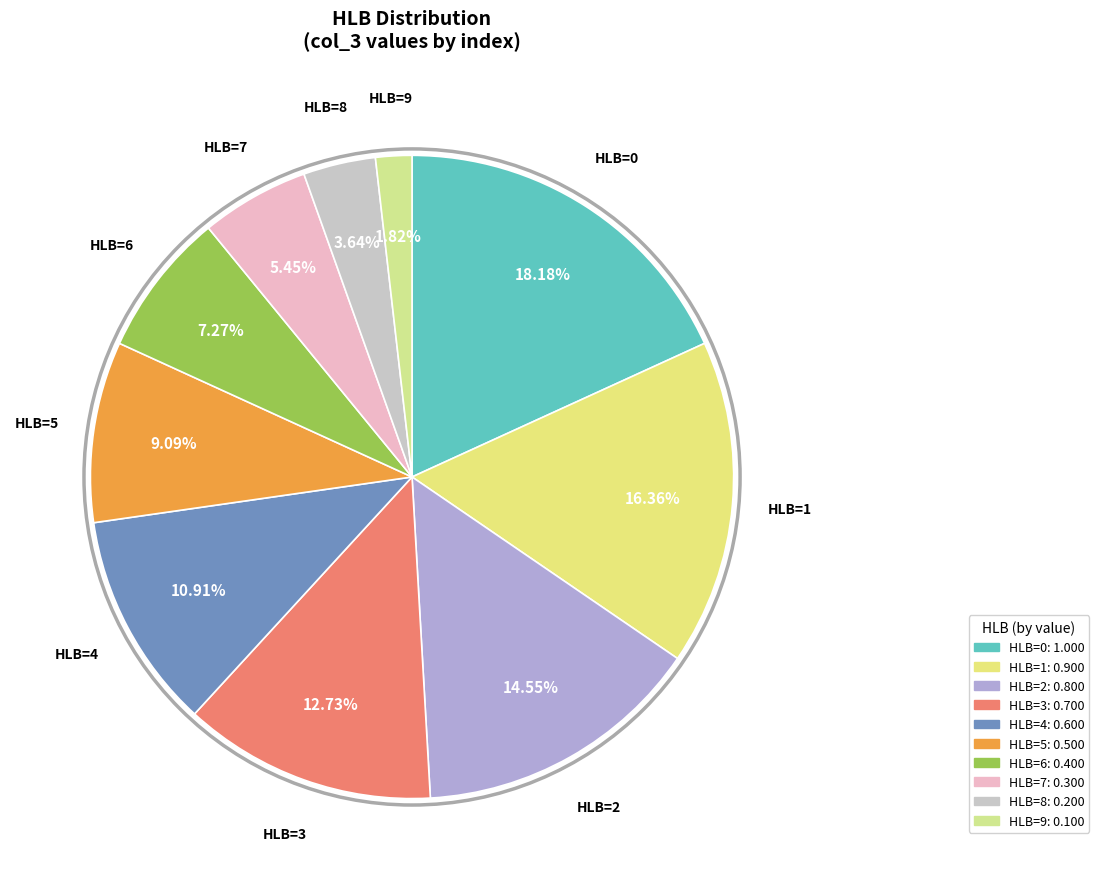

How many segments does this pie chart have?

10